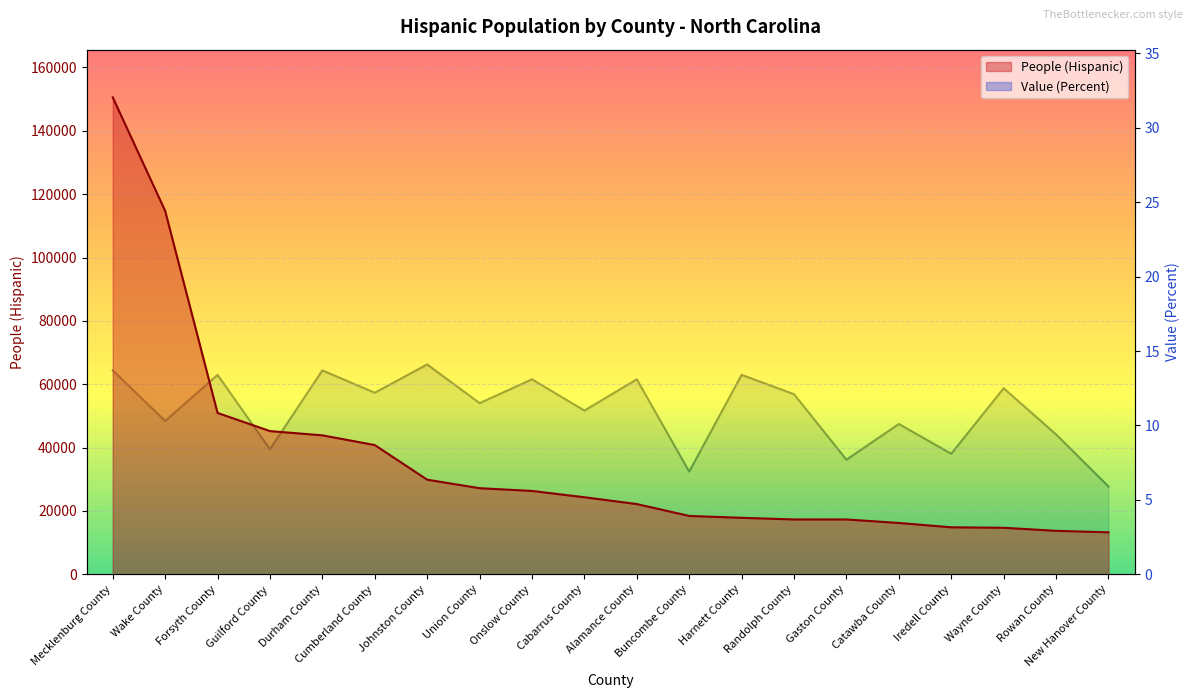

True or false: People (Hispanic) and Value (Percent) intersect in this chart.

False